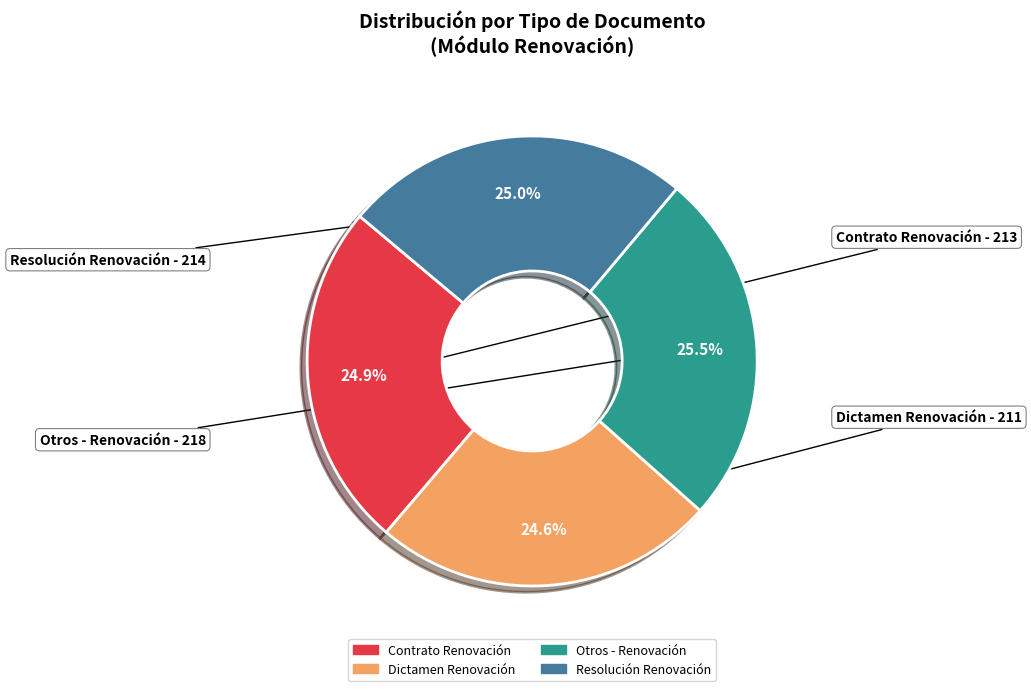

The Dictamen Renovación slice represents 25% of the pie. True or false?

True